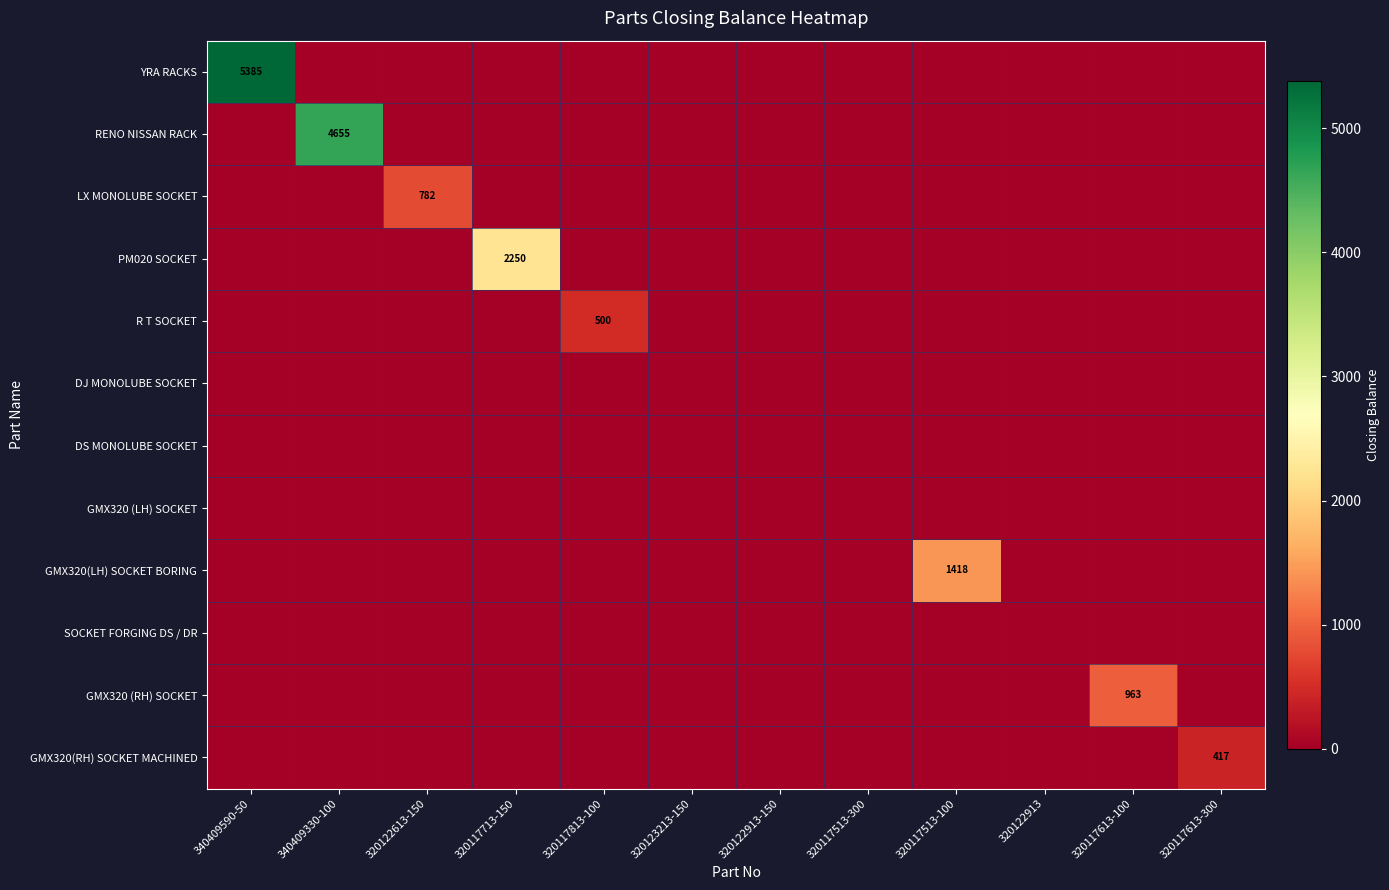

Is it true that LX MONOLUBE SOCKET equals 782 at 320122613-150?

True